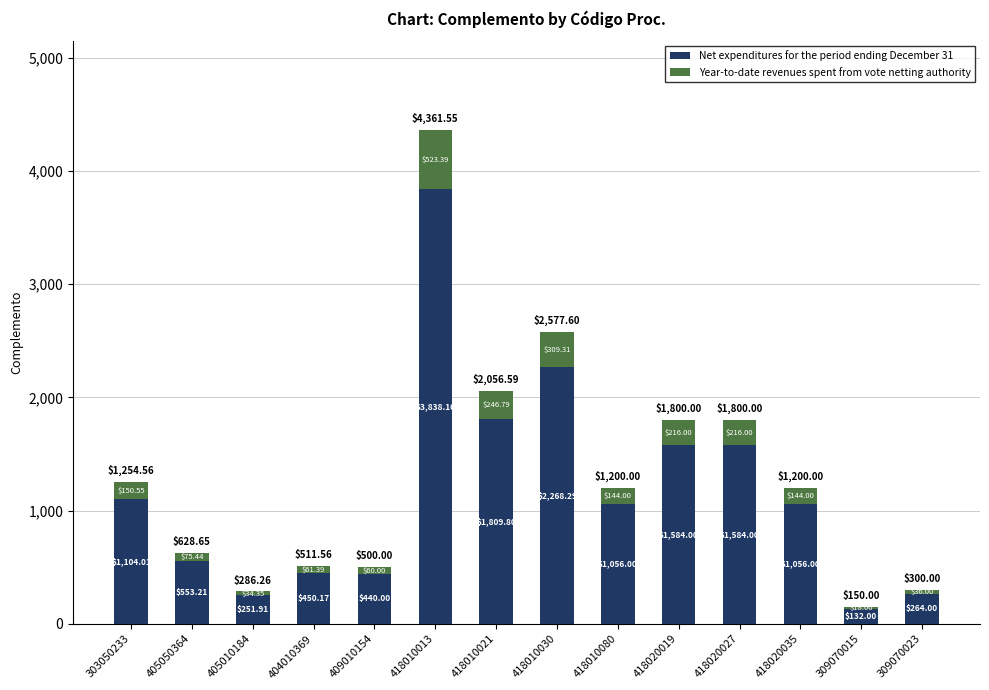

What is the average value of the Net expenditures for the period ending December 31 series?

1170.8